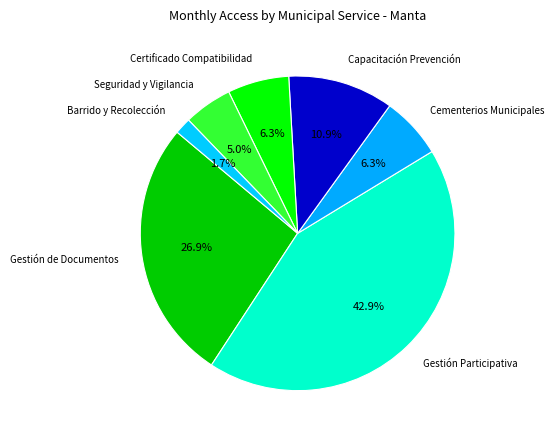

To the nearest percent, what is the difference between the Barrido y Recolección and Capacitación Prevención slice percentages?

9%